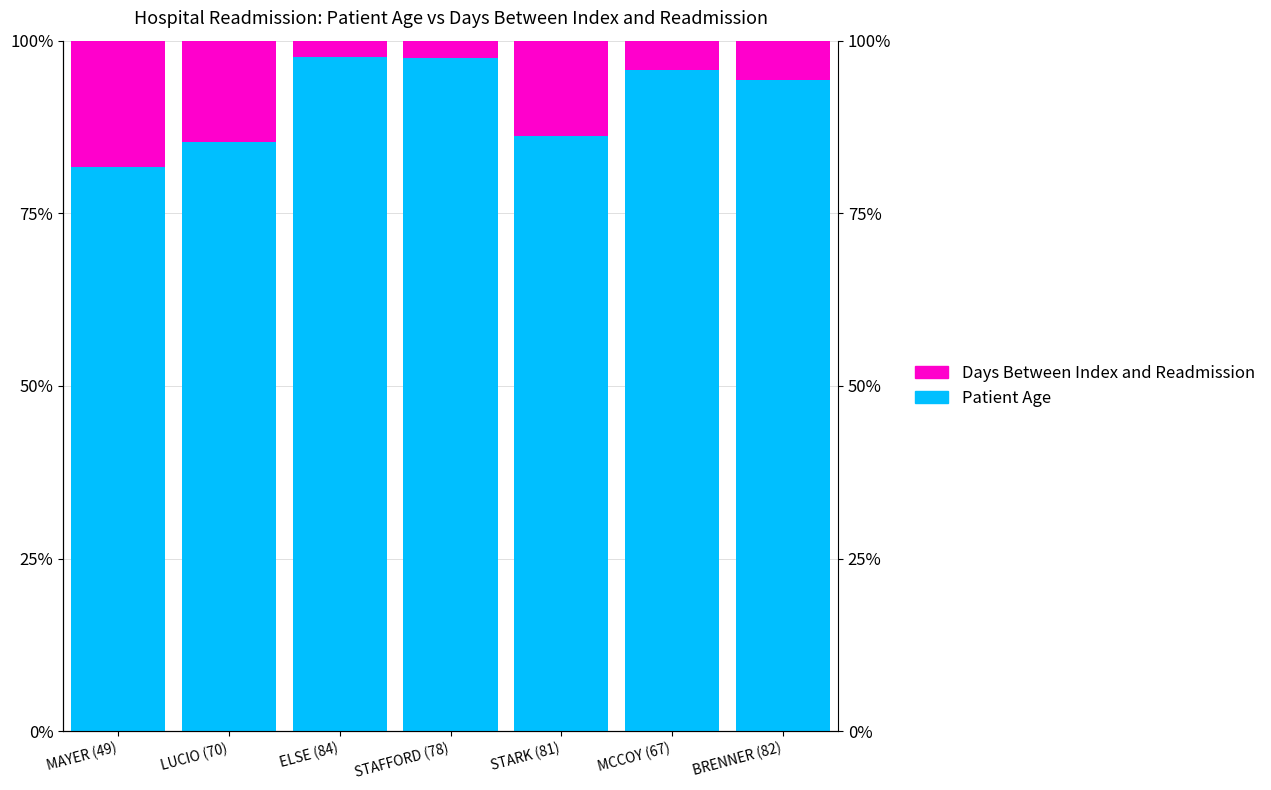

Reading left to right, transcribe all the data shown in this chart.

Patient Age: 81.7	85.4	97.7	97.5	86.2	95.7	94.3
Days Between Index and Readmission: 18.3	14.6	2.3	2.5	13.8	4.3	5.7